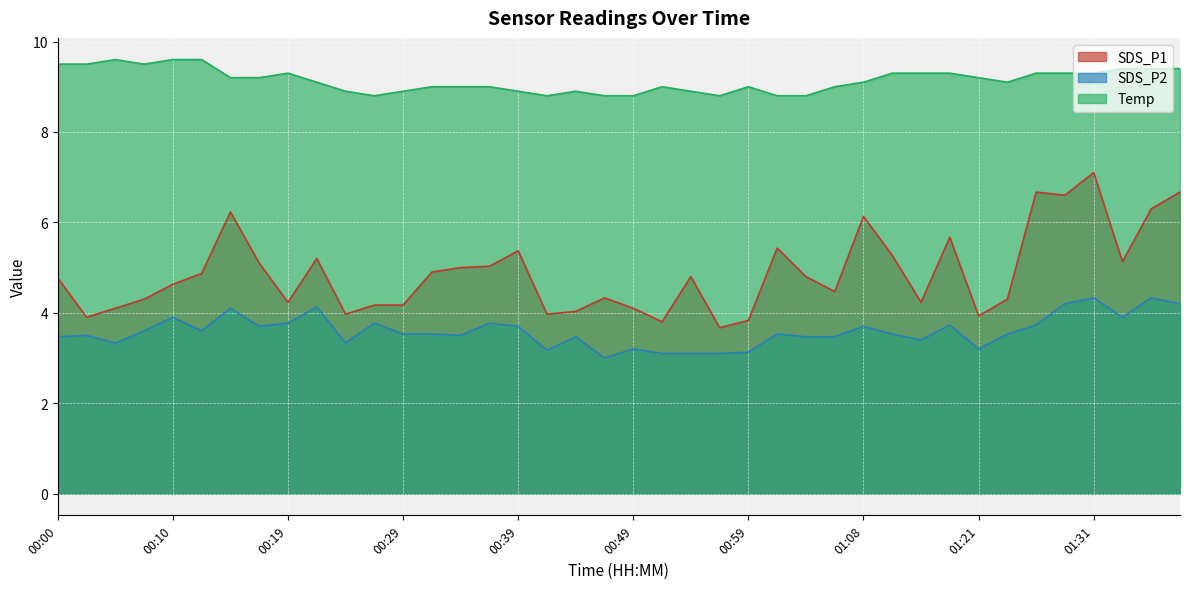

True or false: Temp and SDS_P2 intersect in this chart.

False